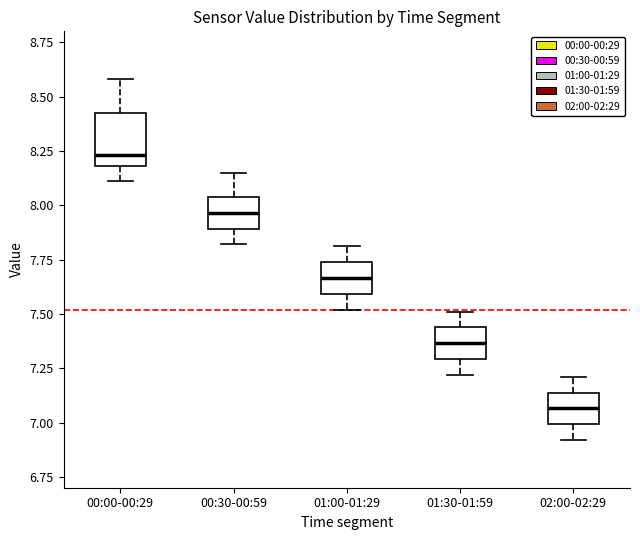

Which box has the lowest median line?

02:00-02:29